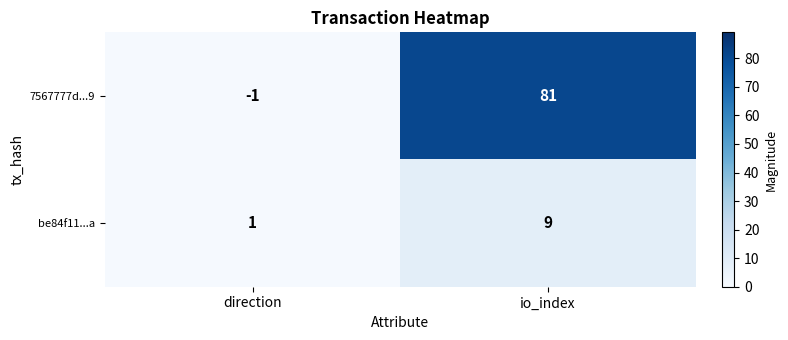

What is the difference between the maximum and minimum values in the be84f11...a series?

8